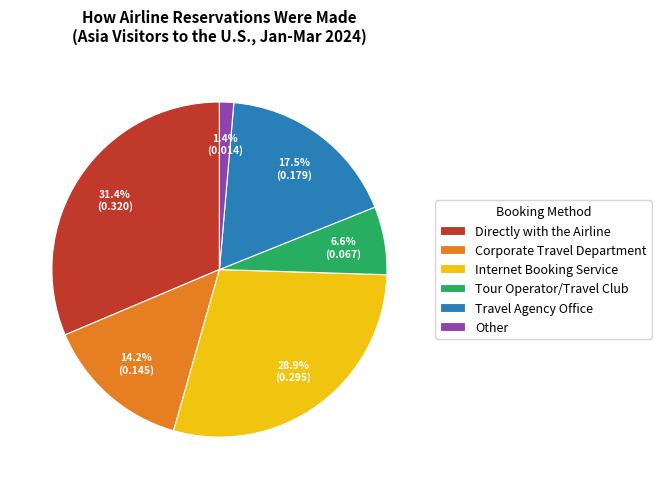

Which category has the biggest portion of the pie?

Directly with the Airline